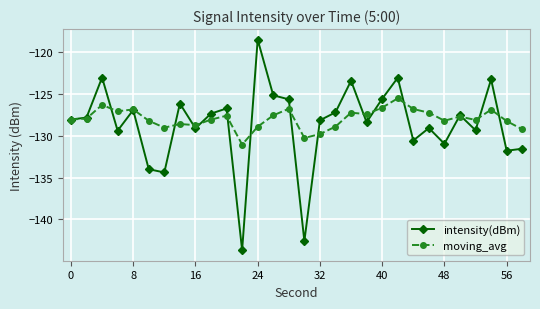

True or false: intensity(dBm) has more than 1 interior local peaks.

True